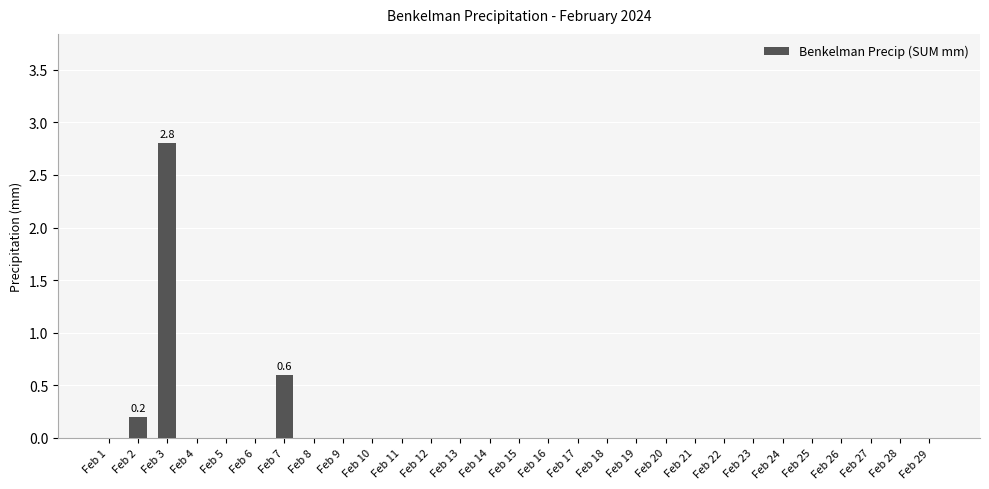

Which label corresponds to the largest value in the chart?

Feb 3